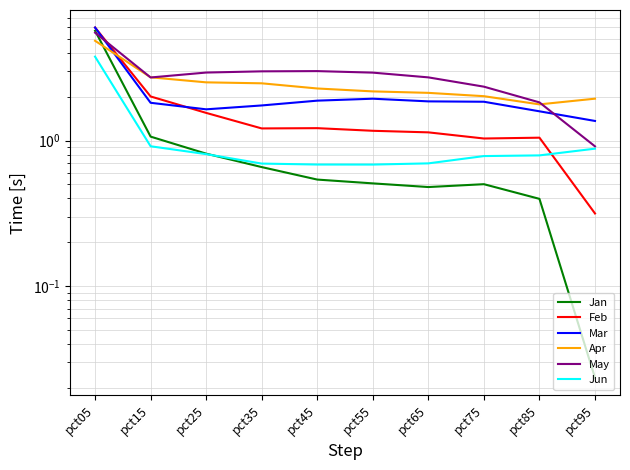

Which series has the largest total across all categories?

May